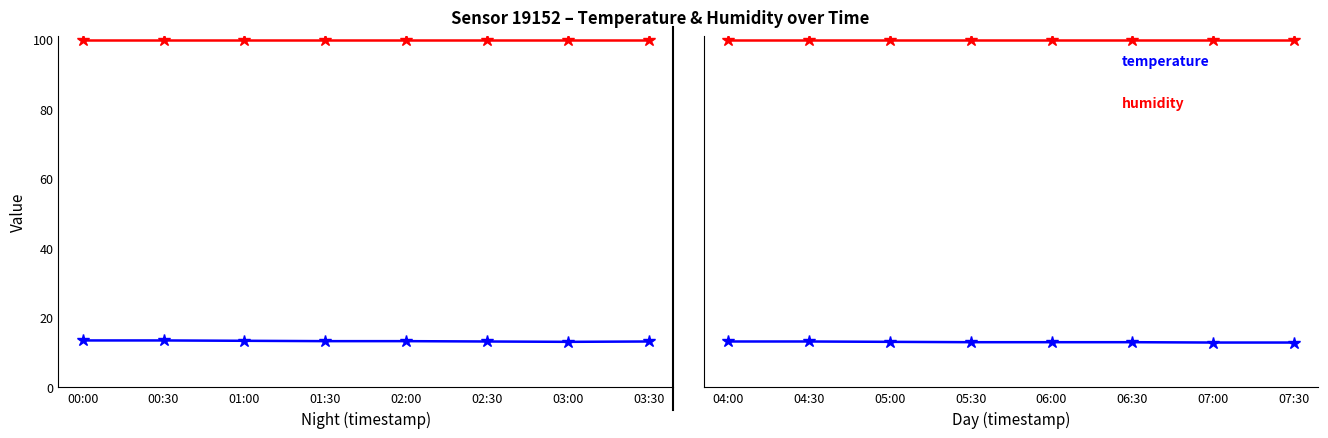

True or false: temperature and humidity intersect in this chart.

False